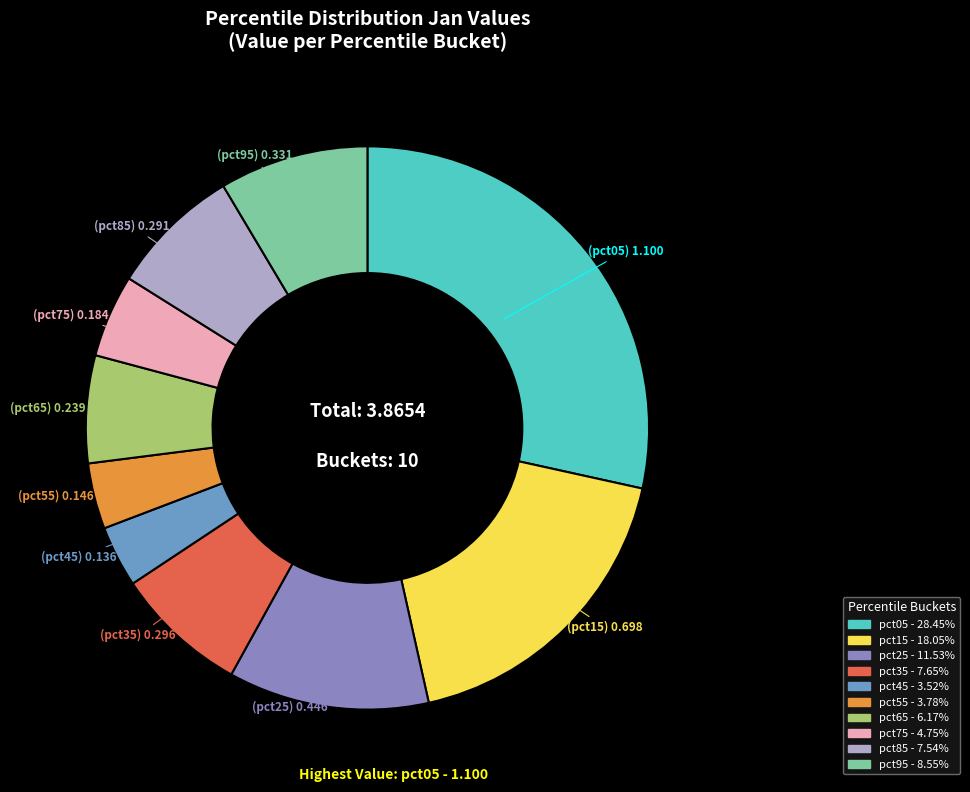

To the nearest percent, what is the combined percentage of pct75 and pct95?

13%